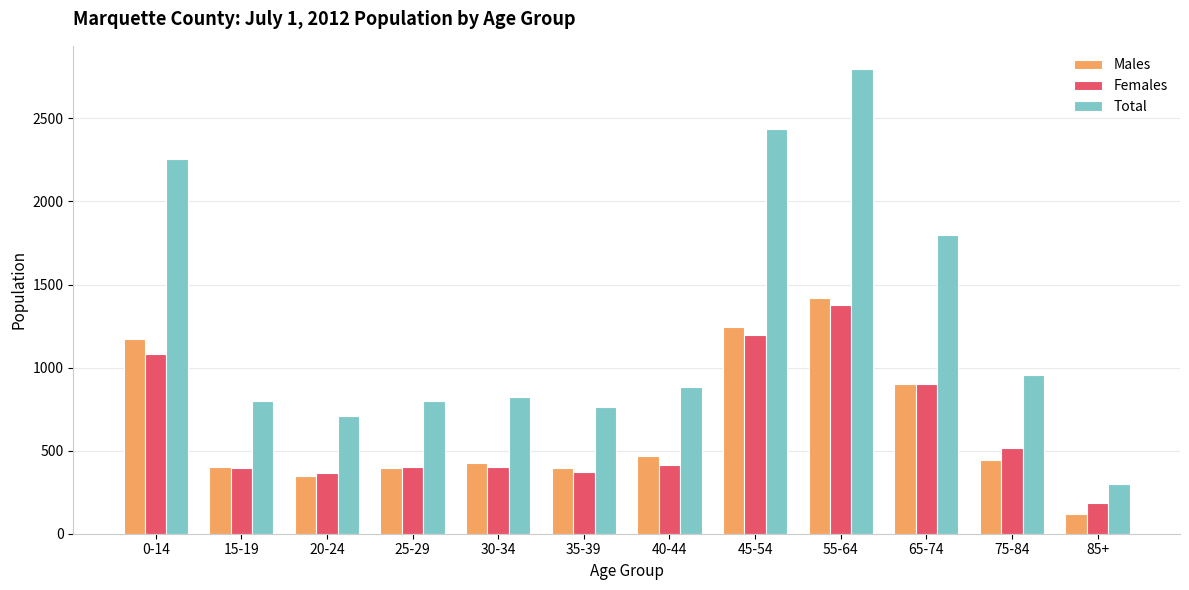

Where does the Total series first go above 882?

0-14